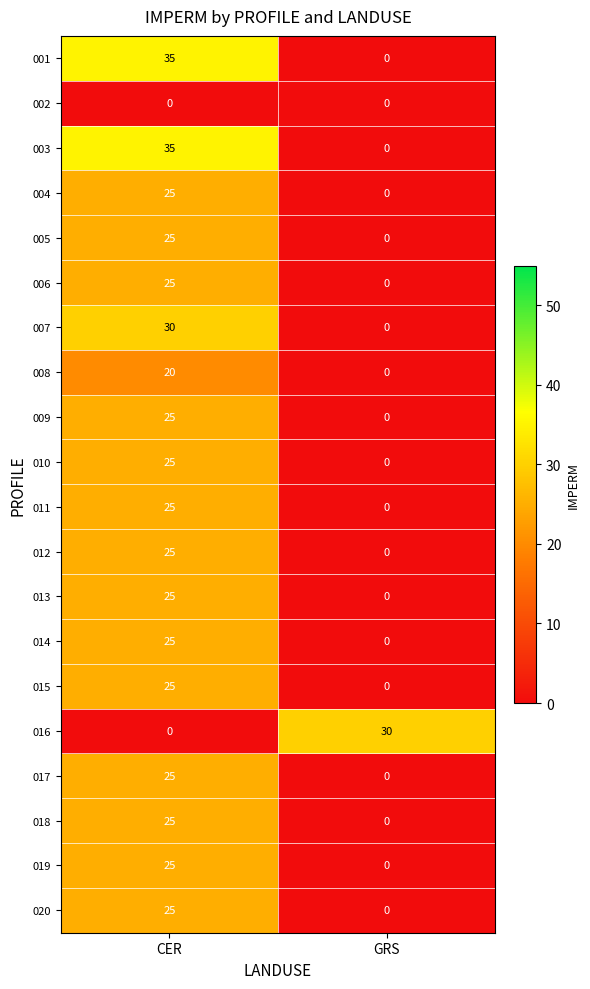

Rank the categories by 004 value from highest to lowest.

CER, GRS